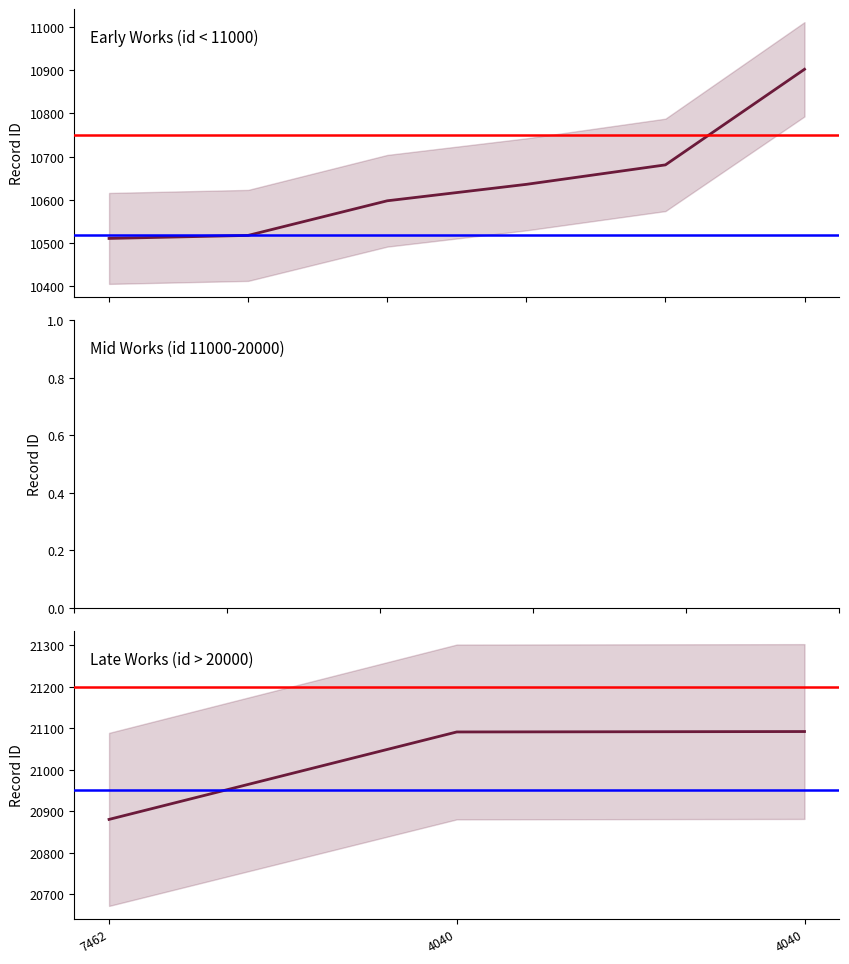

How many data points are less than 10681?

4